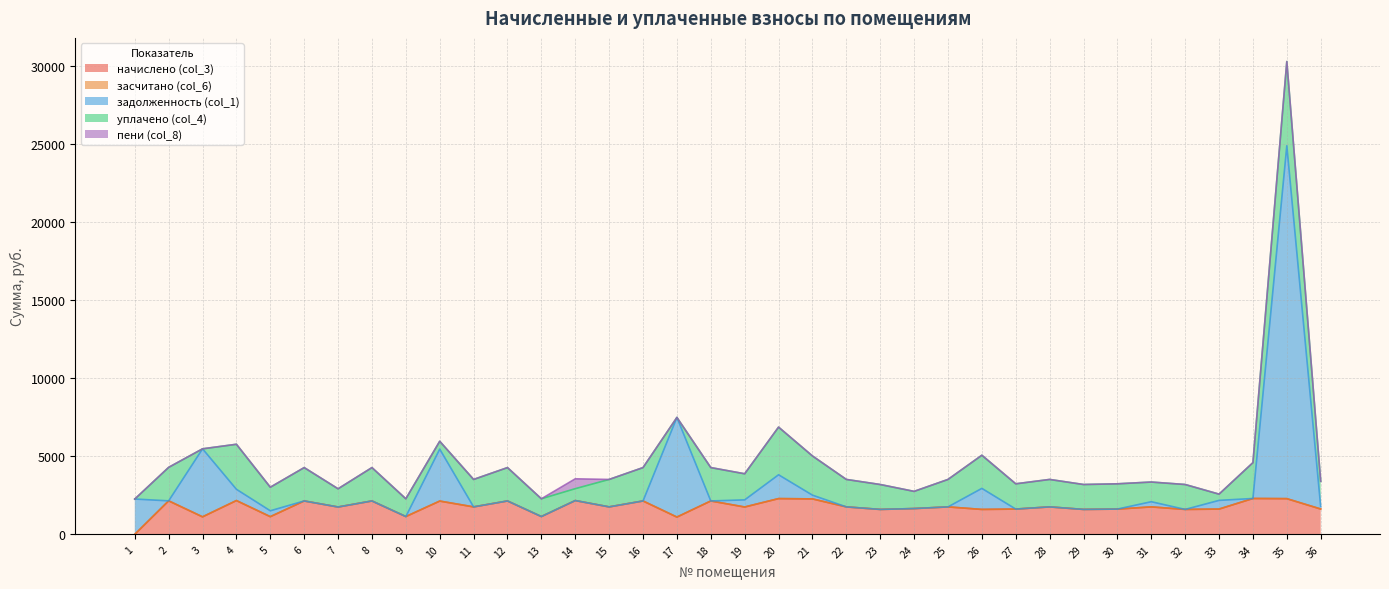

Is it true that начислено (col_3) equals 1751.3 at 19?

True